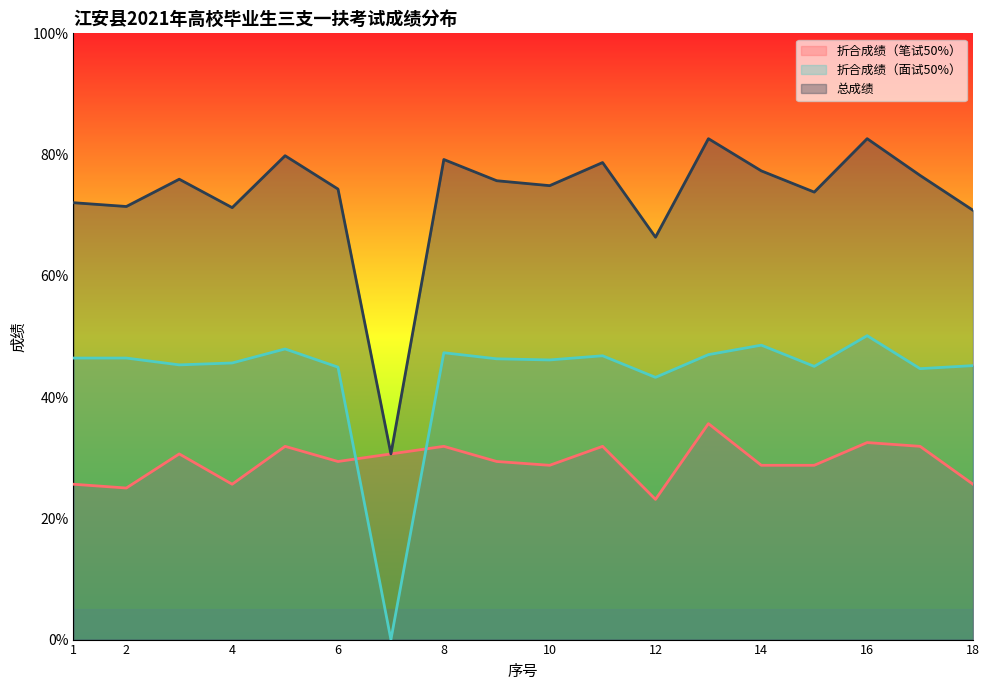

Which label corresponds to the largest value in the chart?

13